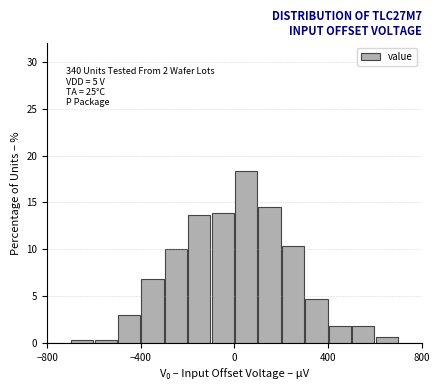

Around what value on the x-axis is the tallest bar? Give the approximate position of its centre, as read against the axis.

50